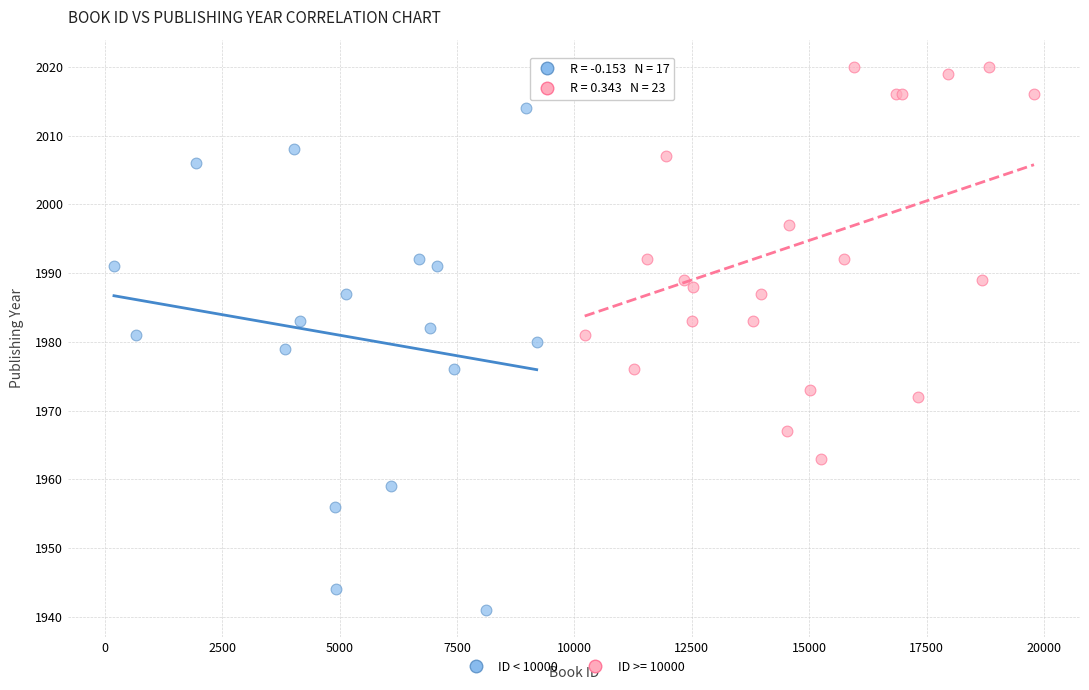

Which series reaches the maximum Y coordinate?

ID >= 10000